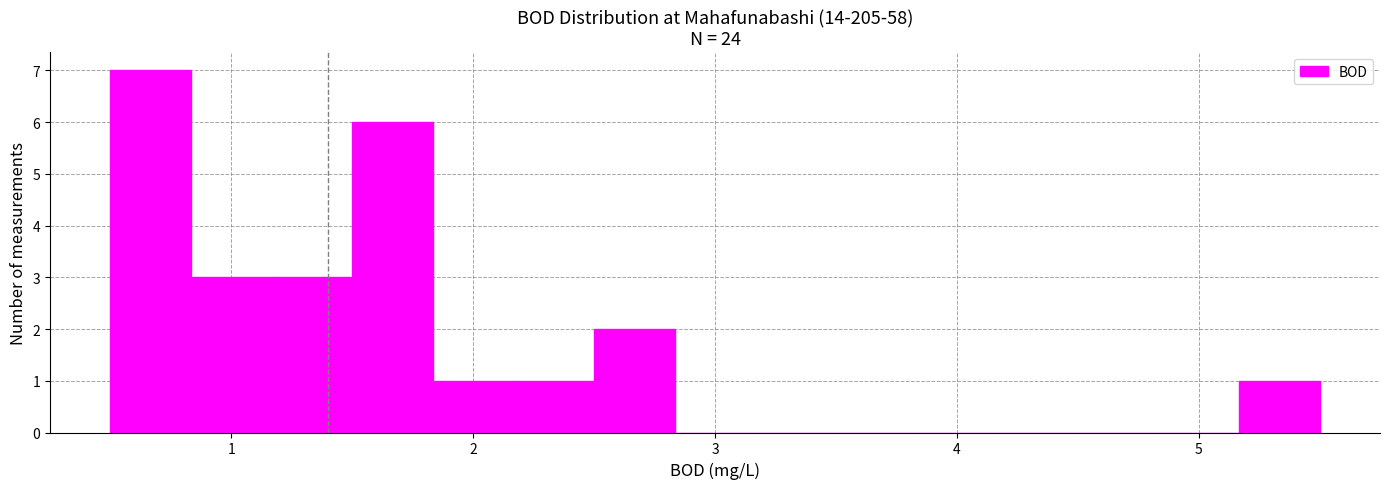

Read against the x-axis, roughly where is the centre of the tallest bar?

0.7